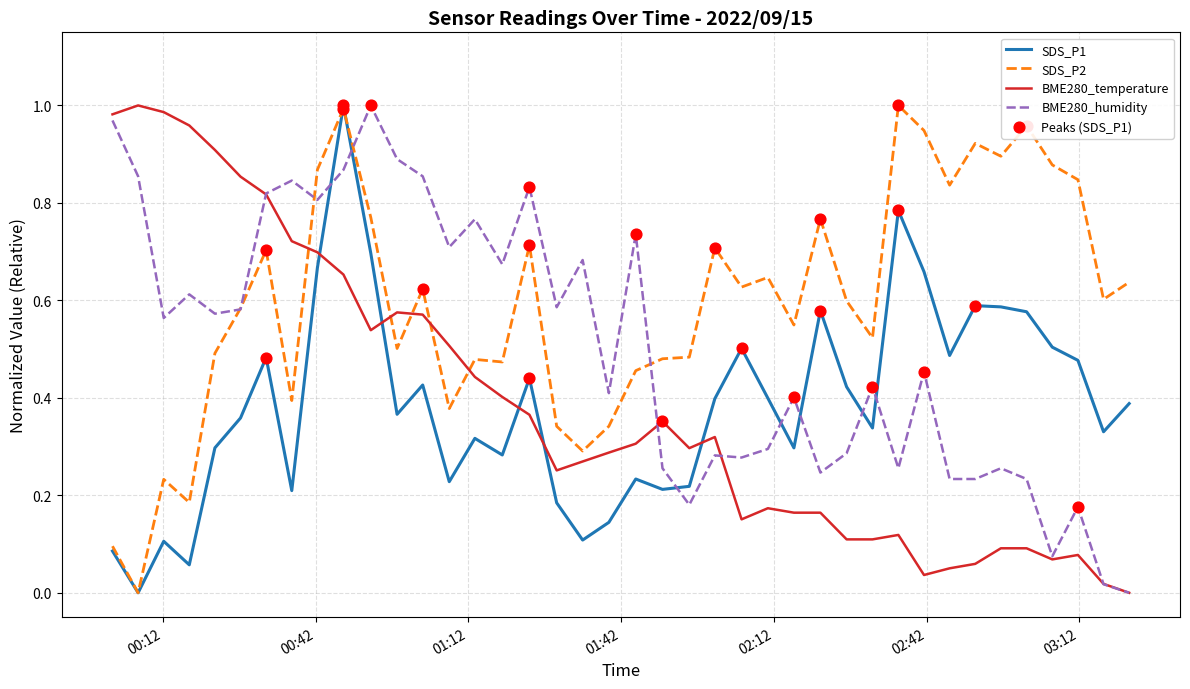

True or false: SDS_P1 and BME280_temperature intersect in this chart.

True